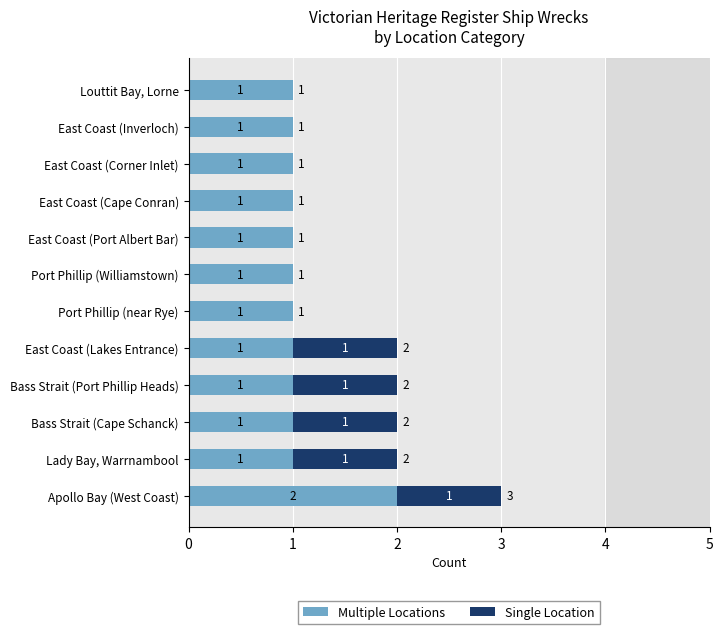

What is the sum of all Multiple Locations values?

13